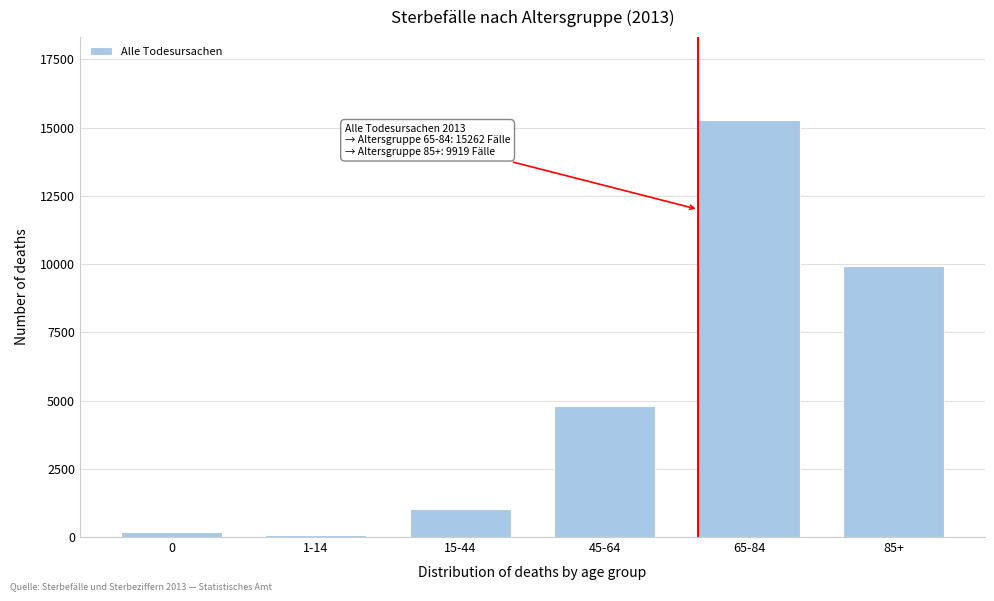

Reading right to left, what are all the values shown in this chart?

85+=9919	65-84=15262	45-64=4796	15-44=1036	1-14=62	0=182